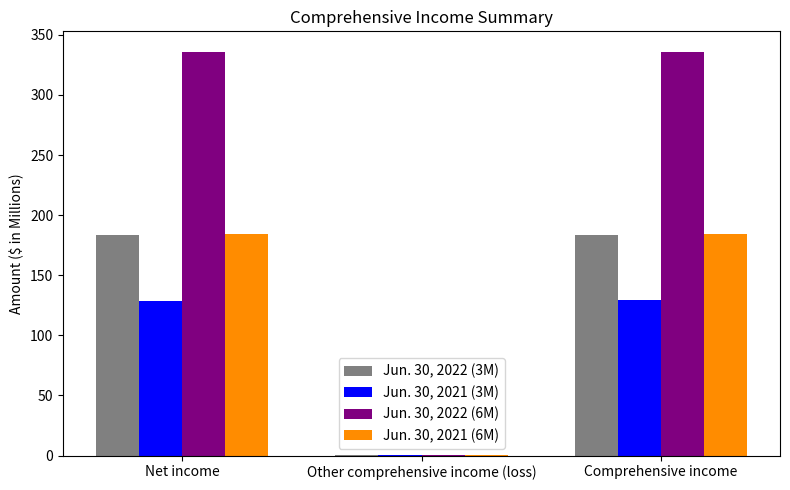

Are the bars horizontal?

No